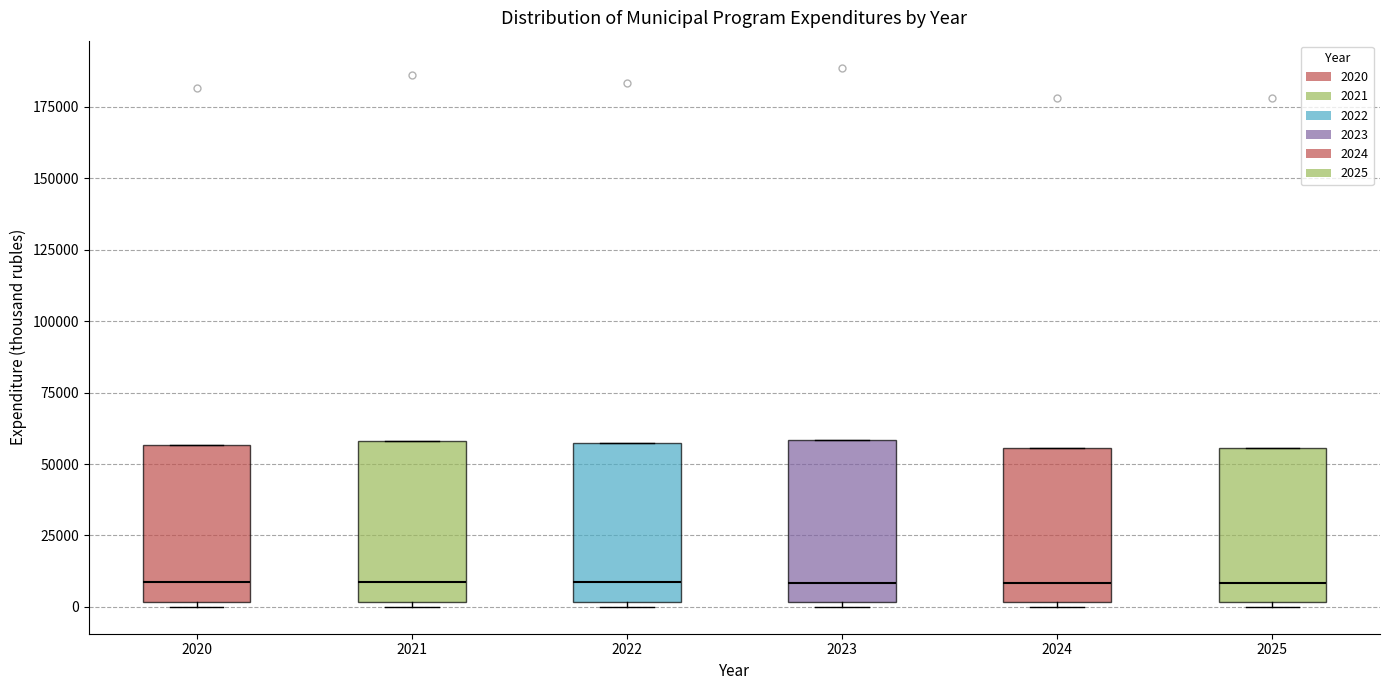

Reading left to right, transcribe this box plot: for each box, give where its median line is, the range the box spans, and where its two whiskers end, as read against the y-axis. The values are not printed on the chart, so give them approximately, as read against the axis.

2020: median 10000, box 0 to 55000, whiskers 0 (just below the box's lower edge) to 55000
2021: median 10000, box 0 to 60000, whiskers 0 (just below the box's lower edge) to 60000
2022: median 10000, box 0 to 55000, whiskers 0 (just below the box's lower edge) to 55000
2023: median 10000, box 0 to 60000, whiskers 0 (just below the box's lower edge) to 60000
2024: median 10000, box 0 to 55000, whiskers 0 (just below the box's lower edge) to 55000
2025: median 10000, box 0 to 55000, whiskers 0 (just below the box's lower edge) to 55000